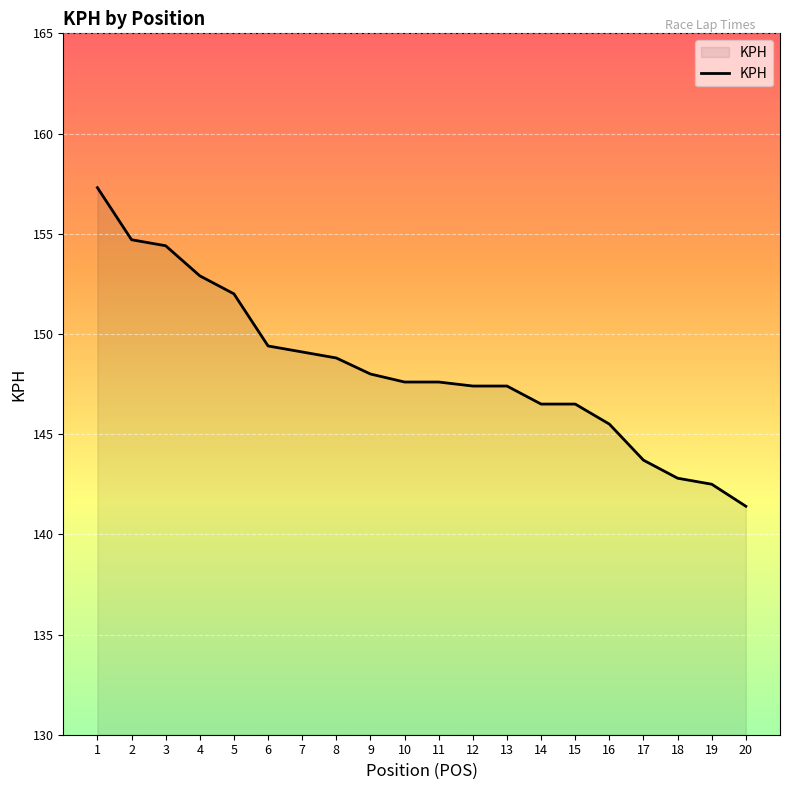

How many values are below 147?

7